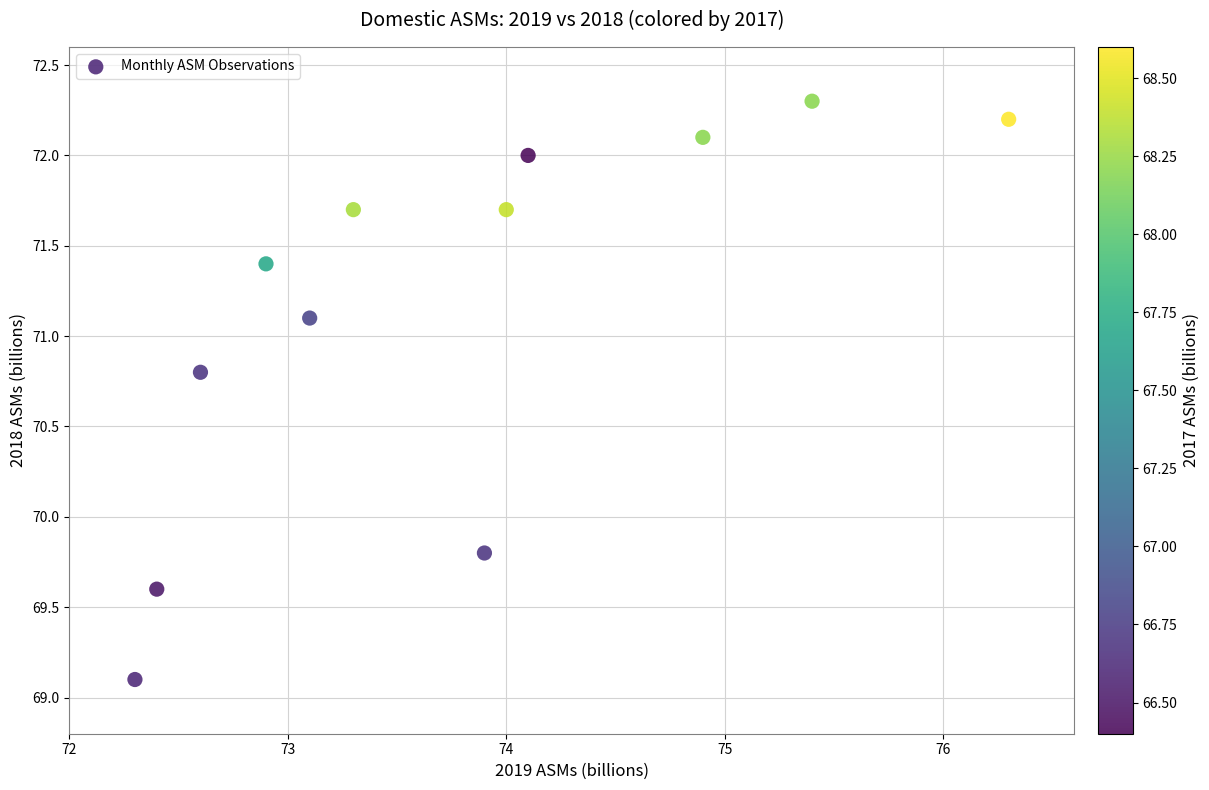

What Y value in the scatter plot is closest to 70?

69.8